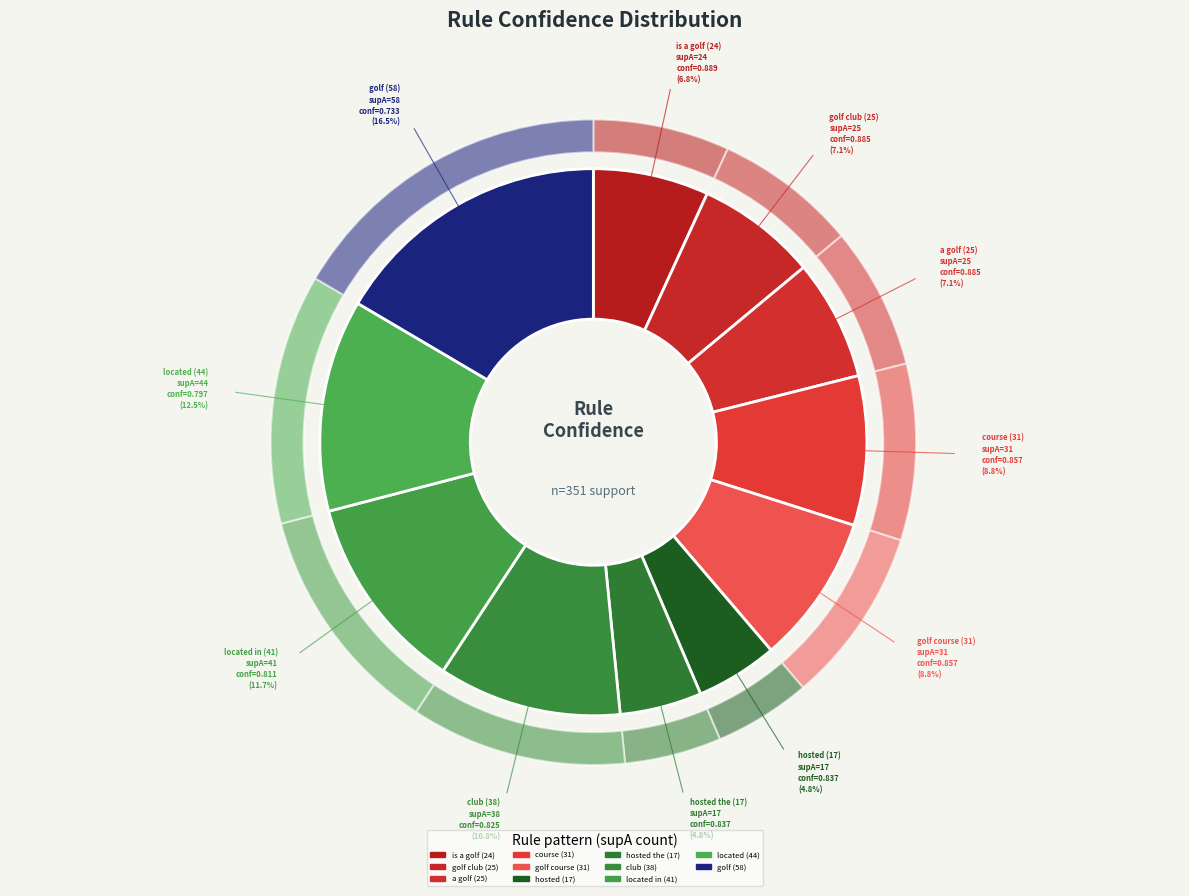

Which has a higher value, located in (41) or located (44)?

located in (41)